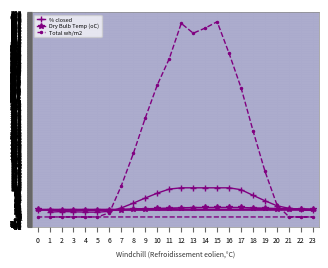

What is the maximum value for % closed?

100.0